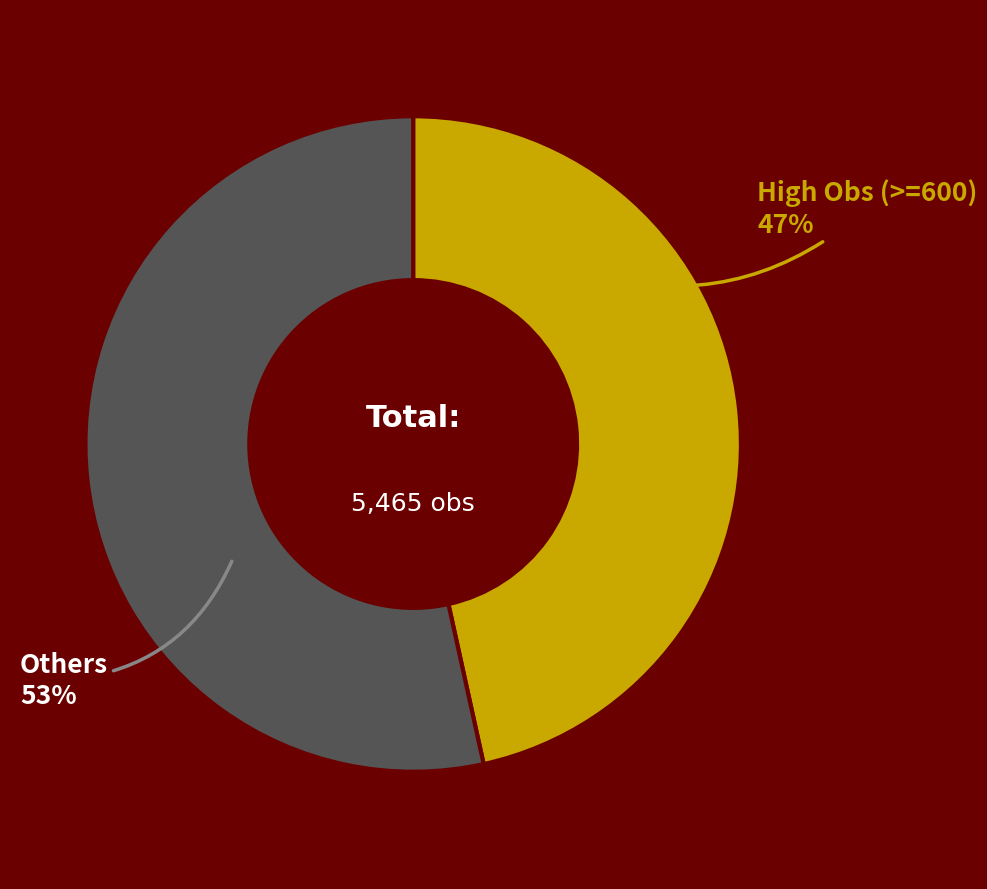

To the nearest percent, what is the average slice percentage?

50%